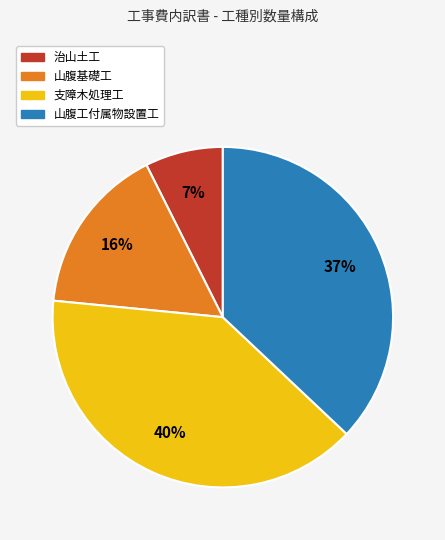

To the nearest percent, what portion does 山腹基礎工 represent?

16%